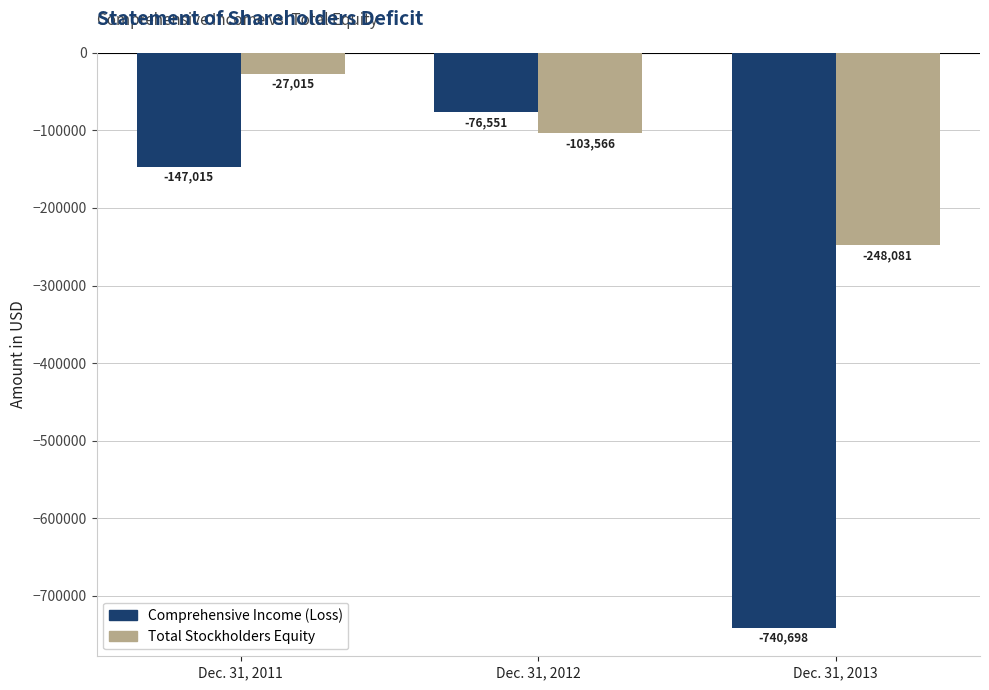

At Dec. 31, 2012, list the series in order from largest to smallest.

Comprehensive Income (Loss), Total Stockholders Equity